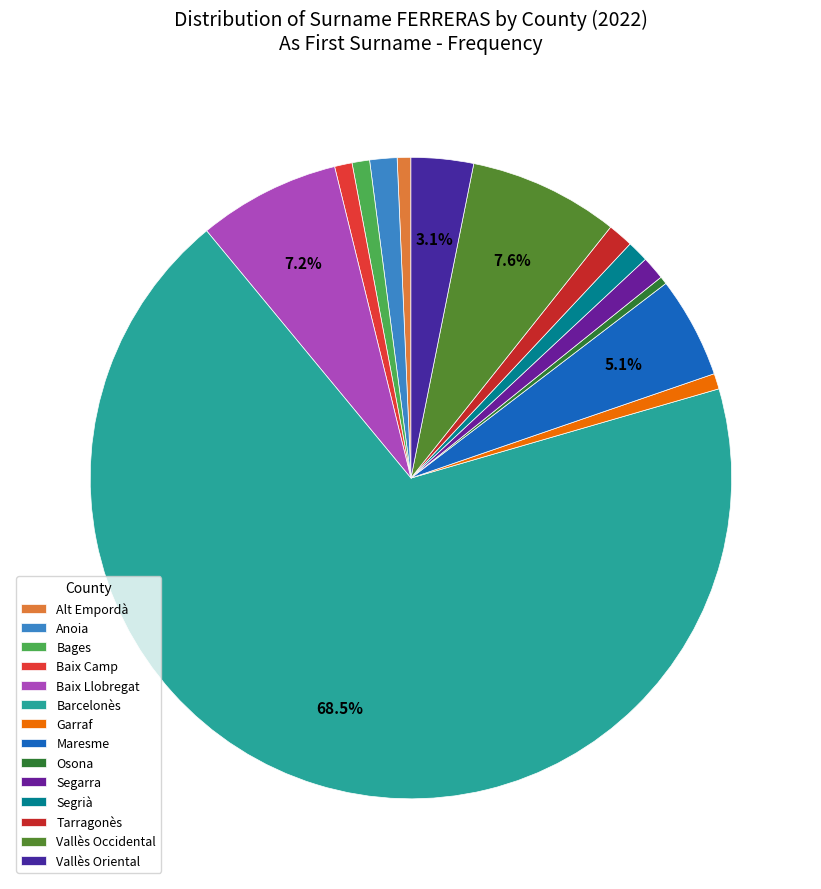

How many slices are in this pie chart?

14